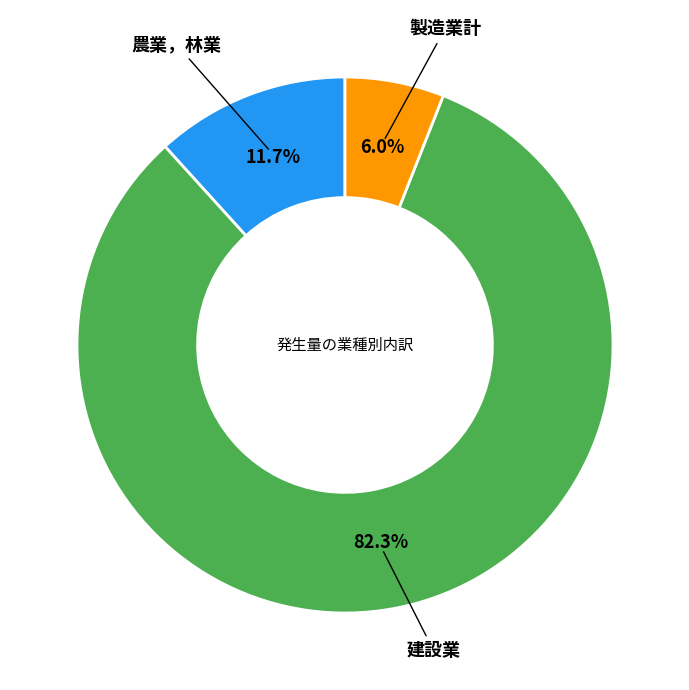

Does any single category account for the majority?

Yes